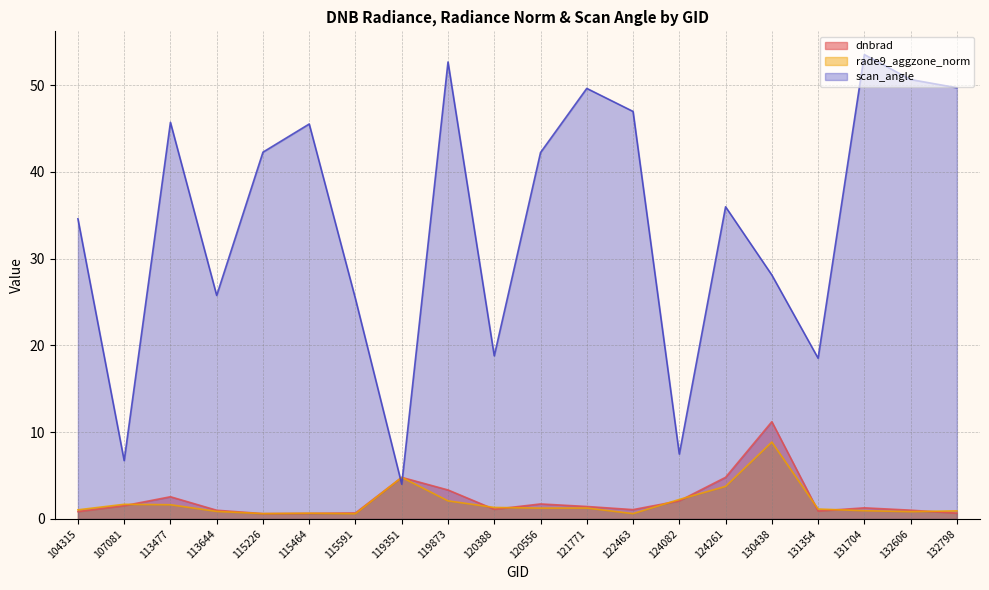

What are all the series names shown in the legend?

dnbrad, rade9_aggzone_norm, scan_angle